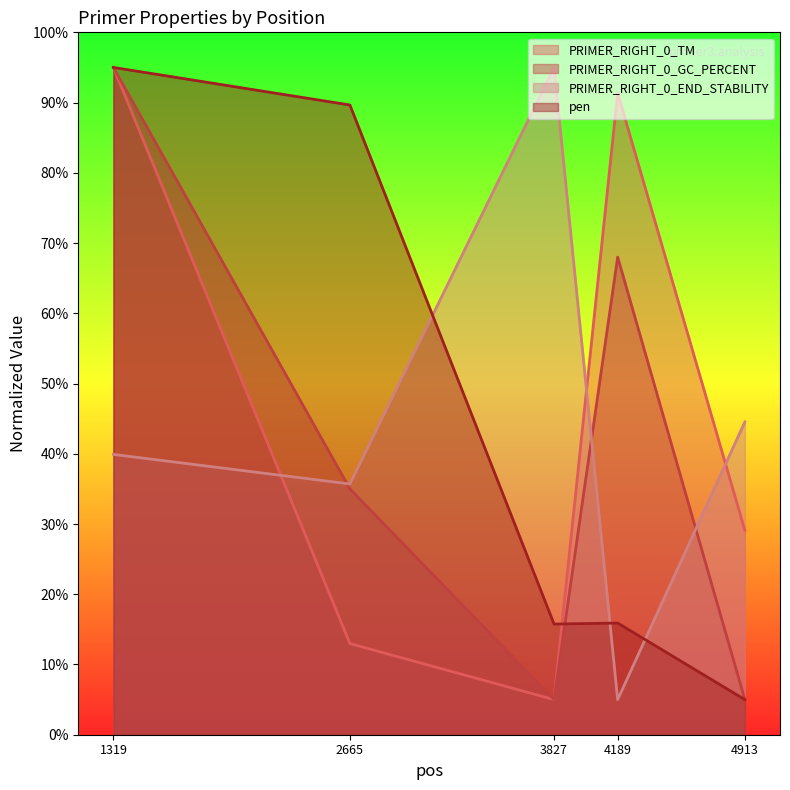

What is the spread (max minus min) of values at 2665?

76.7